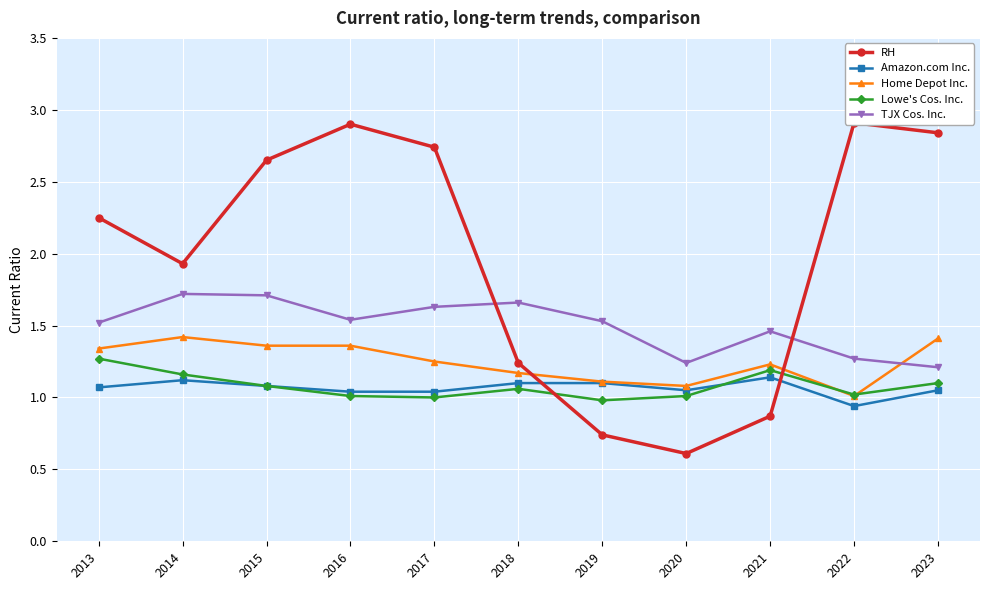

Is it true that RH equals 0.8 at 2017?

False